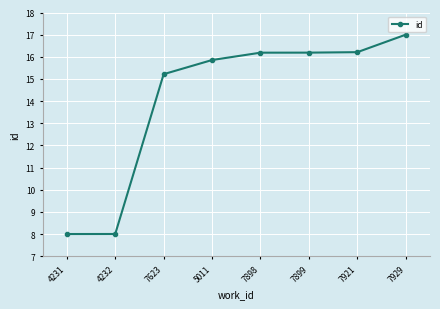

What is the sum of the values at 4231 and 4232?

16.0